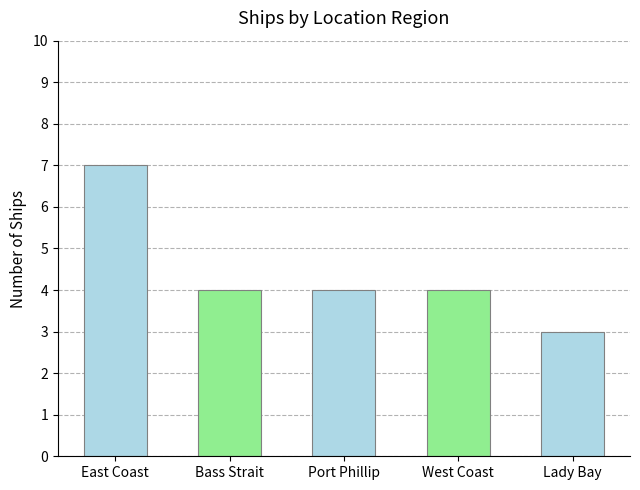

Is it true that the value at West Coast is 2?

False